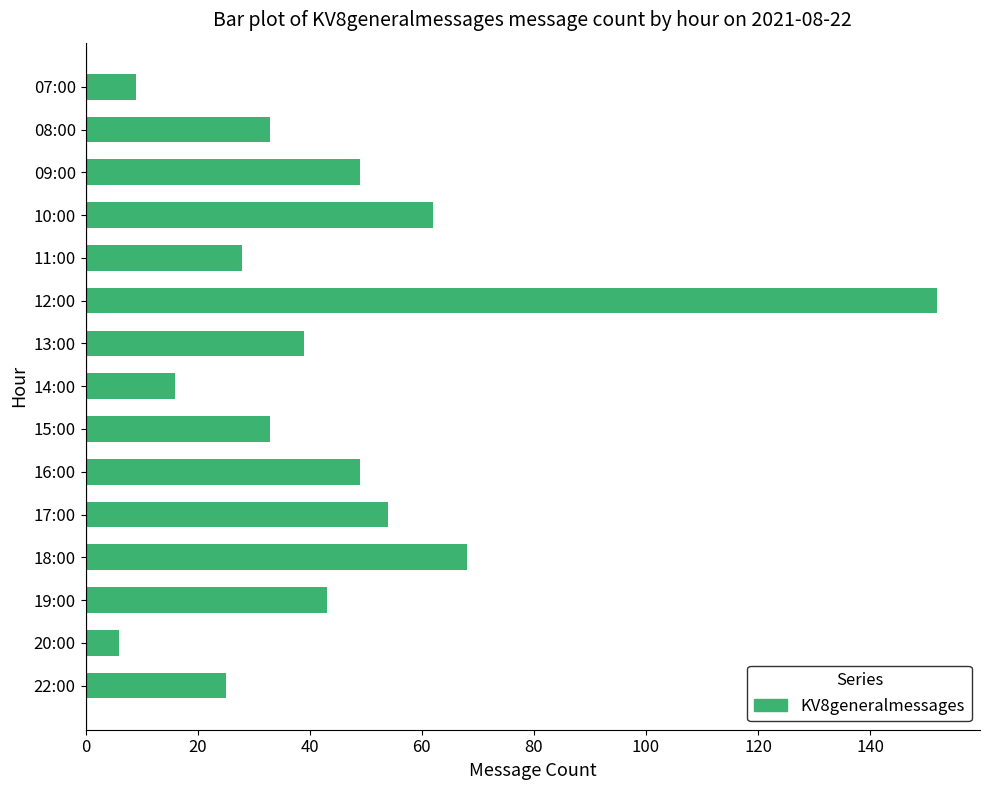

What is the average value?

44